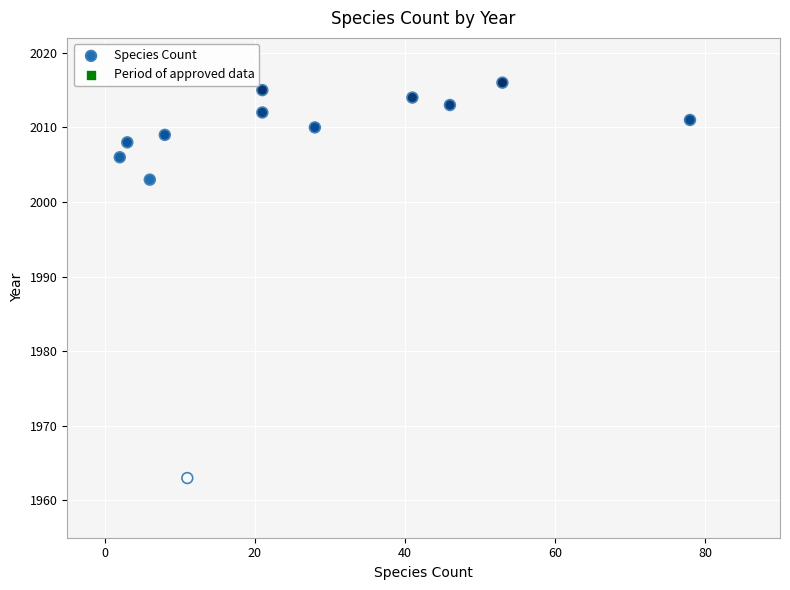

What is the average Y value?

2007